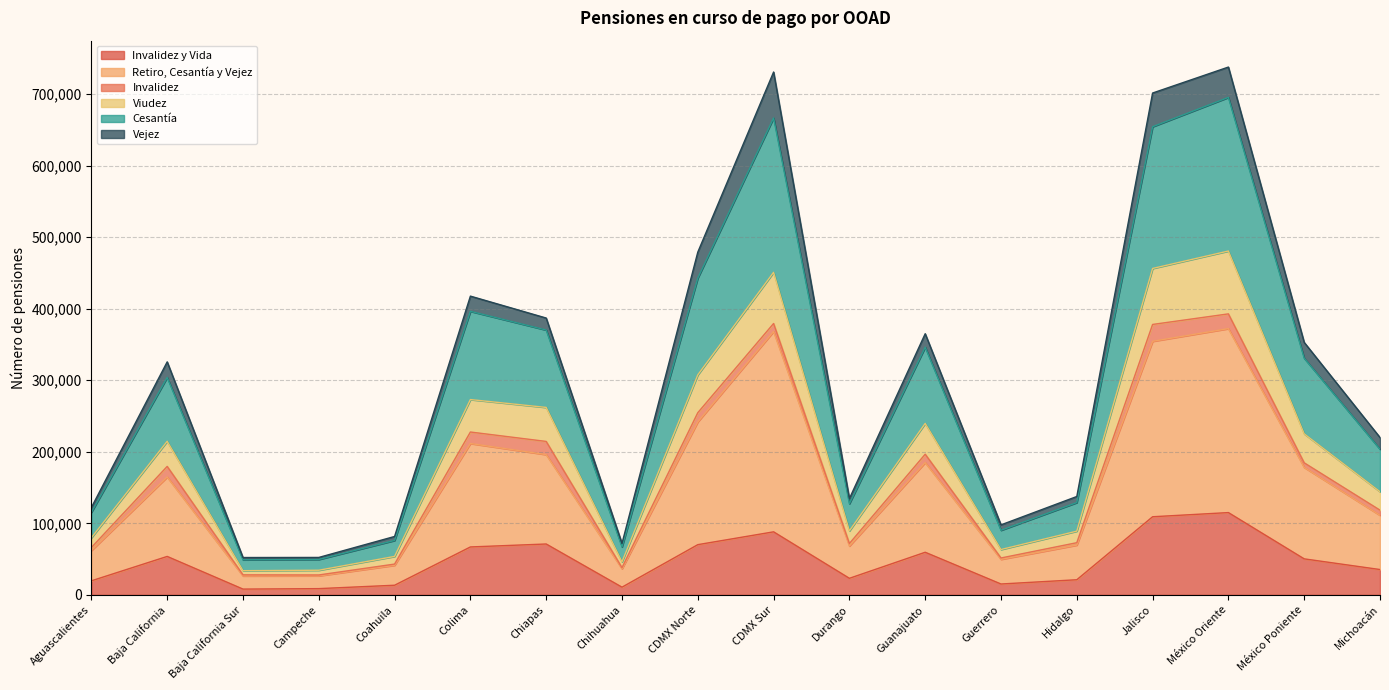

The Viudez series shows 57597 at Durango. True or false?

False